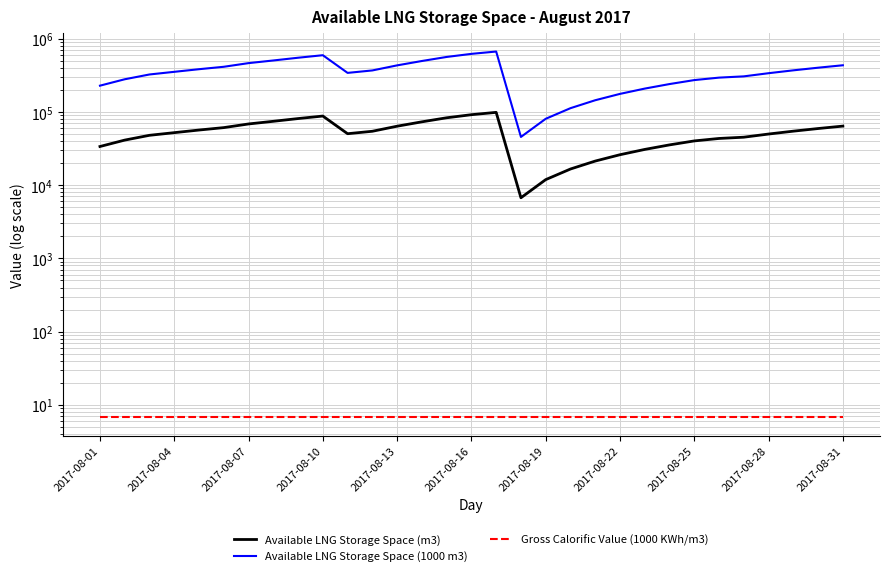

What are all the series names shown in the legend?

Available LNG Storage Space (m3), Available LNG Storage Space (1000 m3), Gross Calorific Value (1000 KWh/m3)